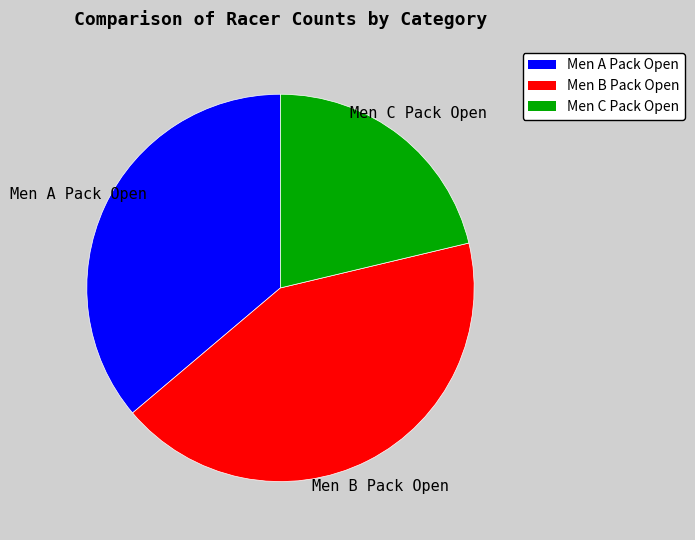

Between Men A Pack Open and Men B Pack Open, which is larger?

Men B Pack Open